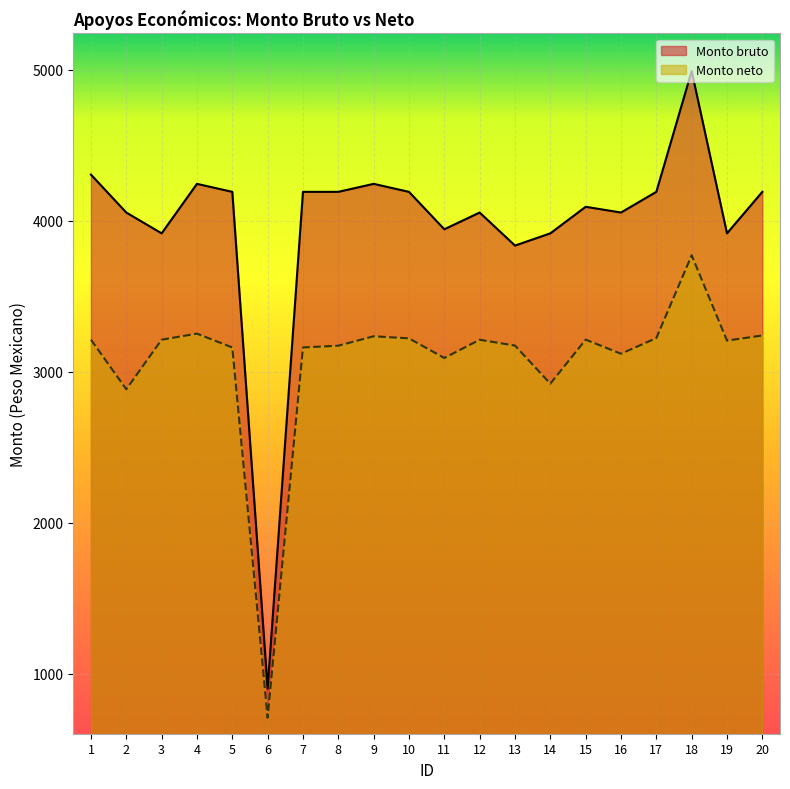

Where is the first local maximum for Monto bruto?

4